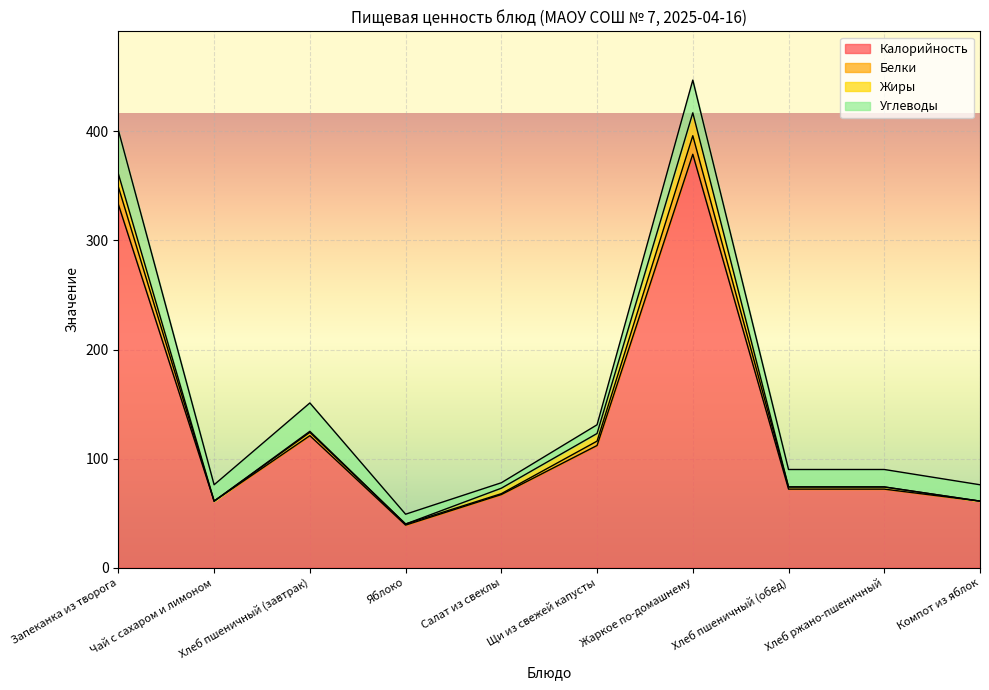

What is the label of the 10th point from the right?

Запеканка из творога